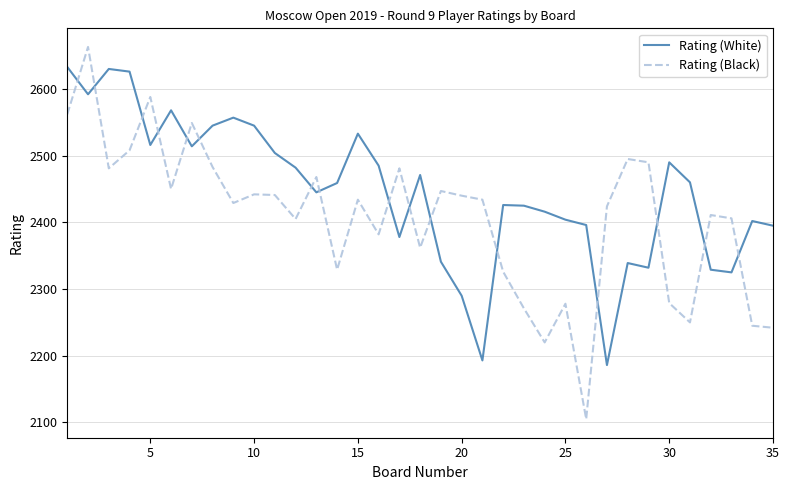

Which series has the largest total across all categories?

Rating (White)